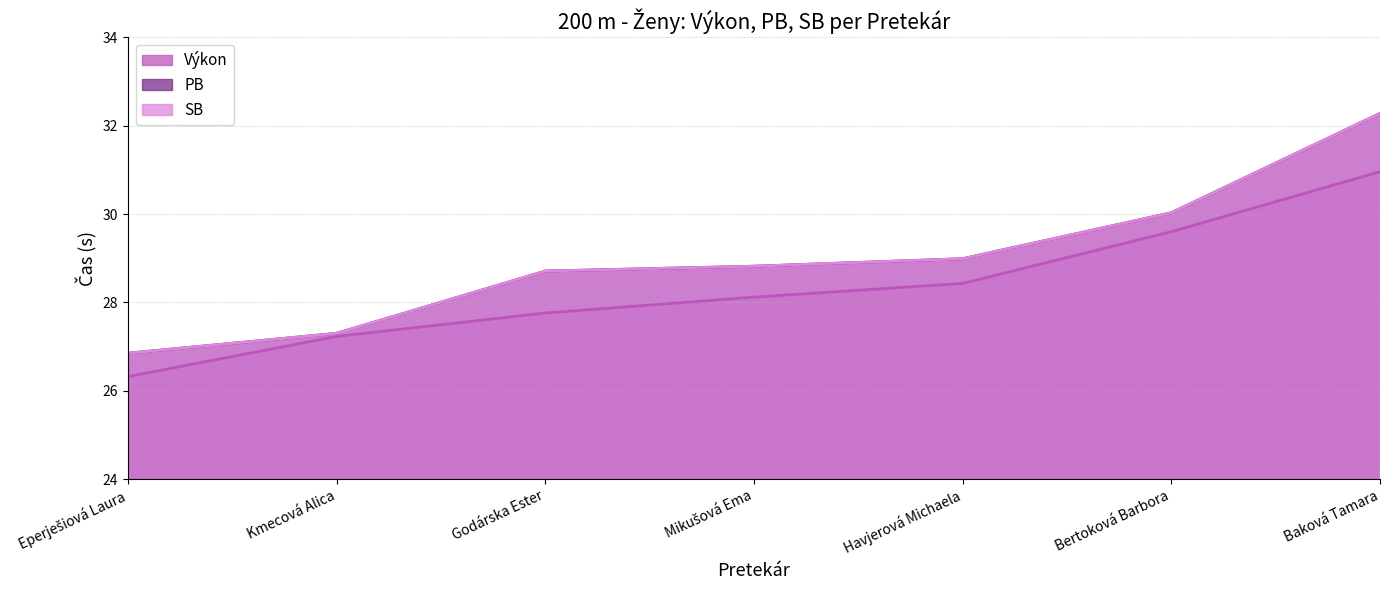

Between Bertoková Barbora and Havjerová Michaela, which is larger?

Bertoková Barbora